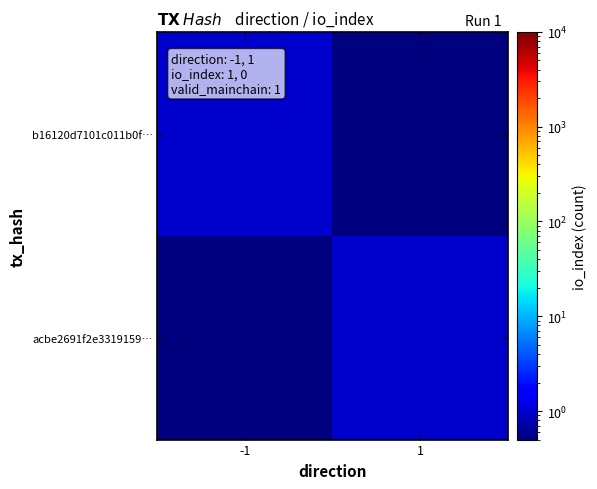

Which series has the largest total across all categories?

b16120d7101c011b0f…